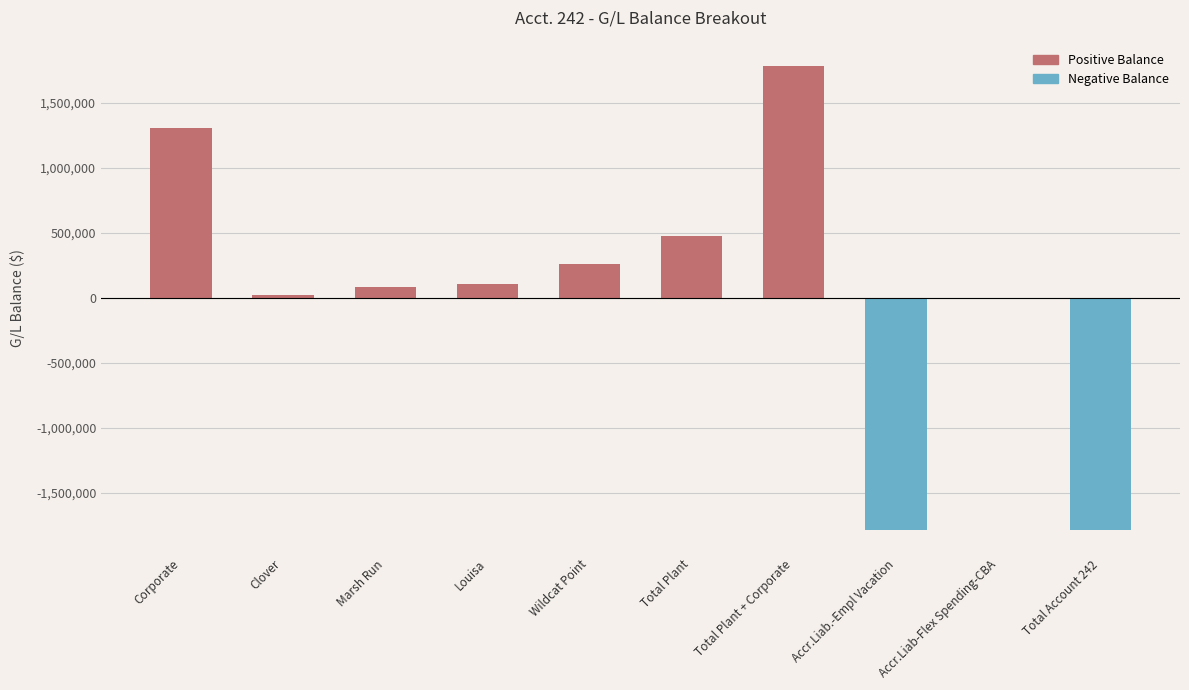

Which category has the highest value across all series?

Total Plant + Corporate